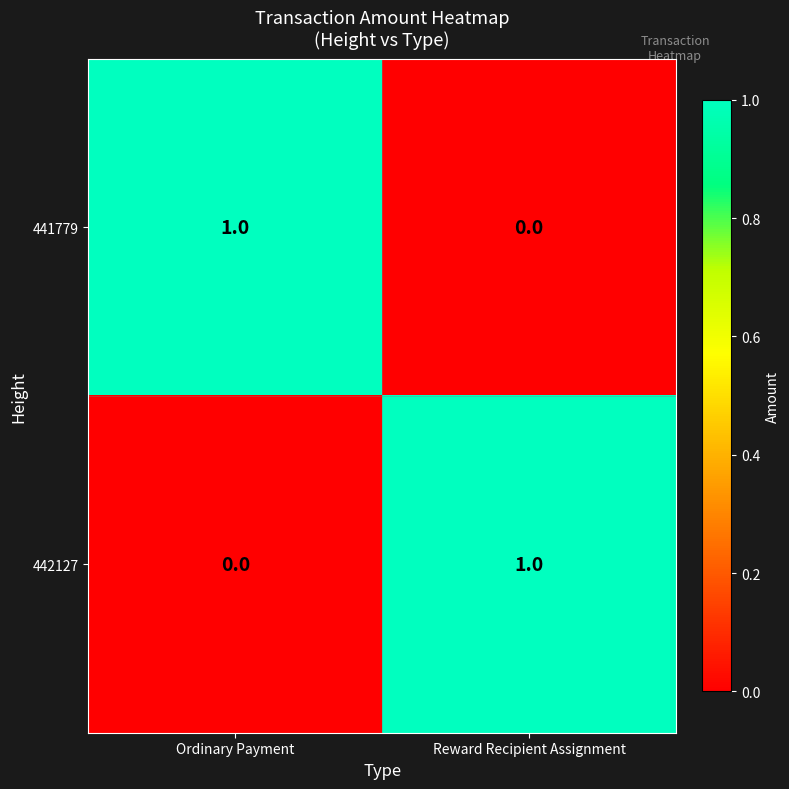

At which label is 442127 closest to 0?

Ordinary Payment